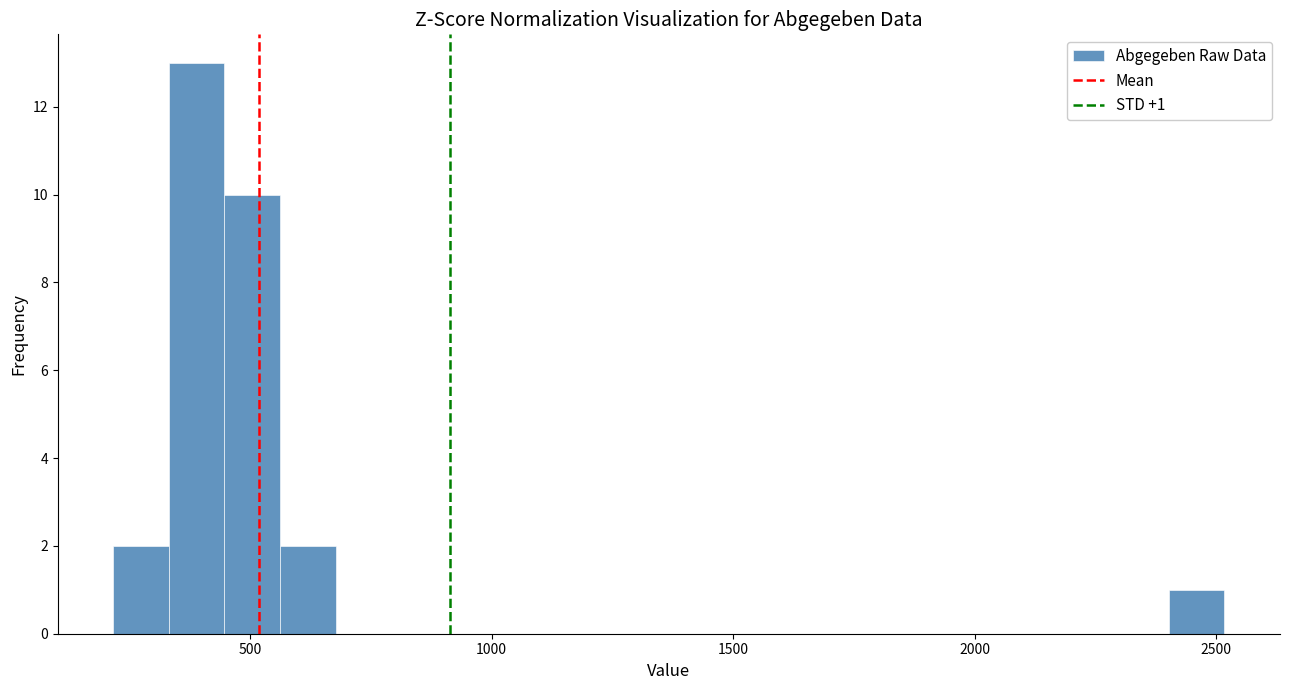

Read against the x-axis, roughly where is the centre of the tallest bar?

400